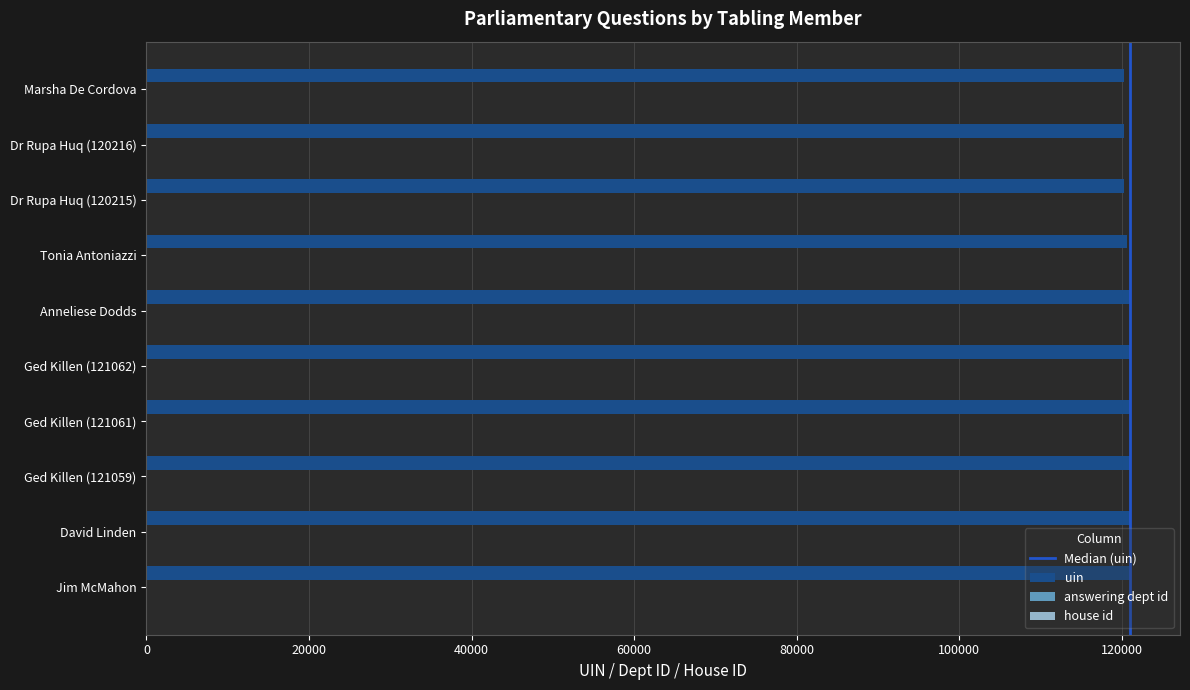

Which series has the largest total across all categories?

uin